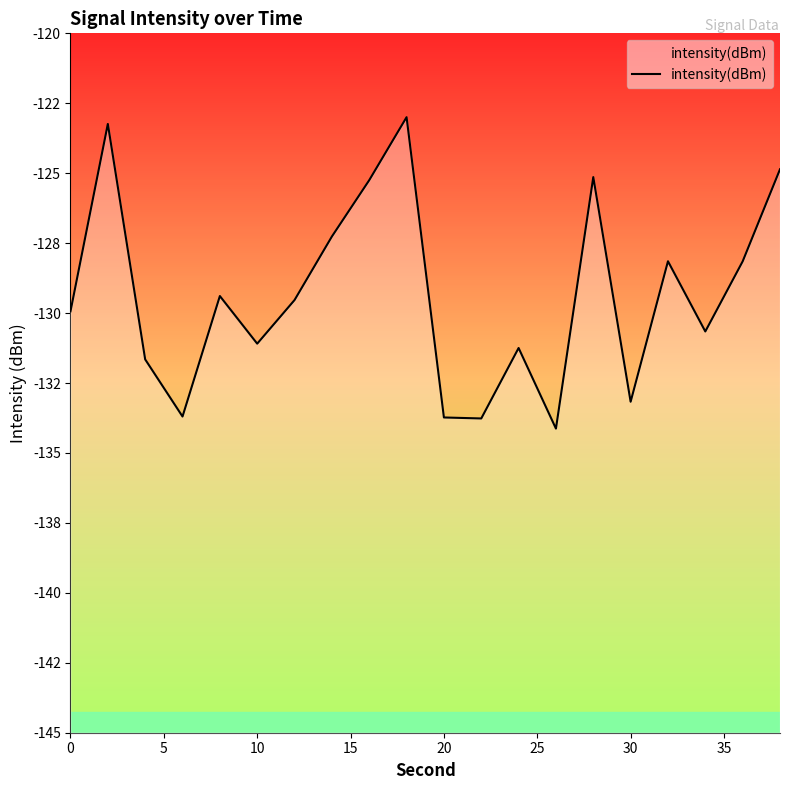

How many data points are less than -129?

12